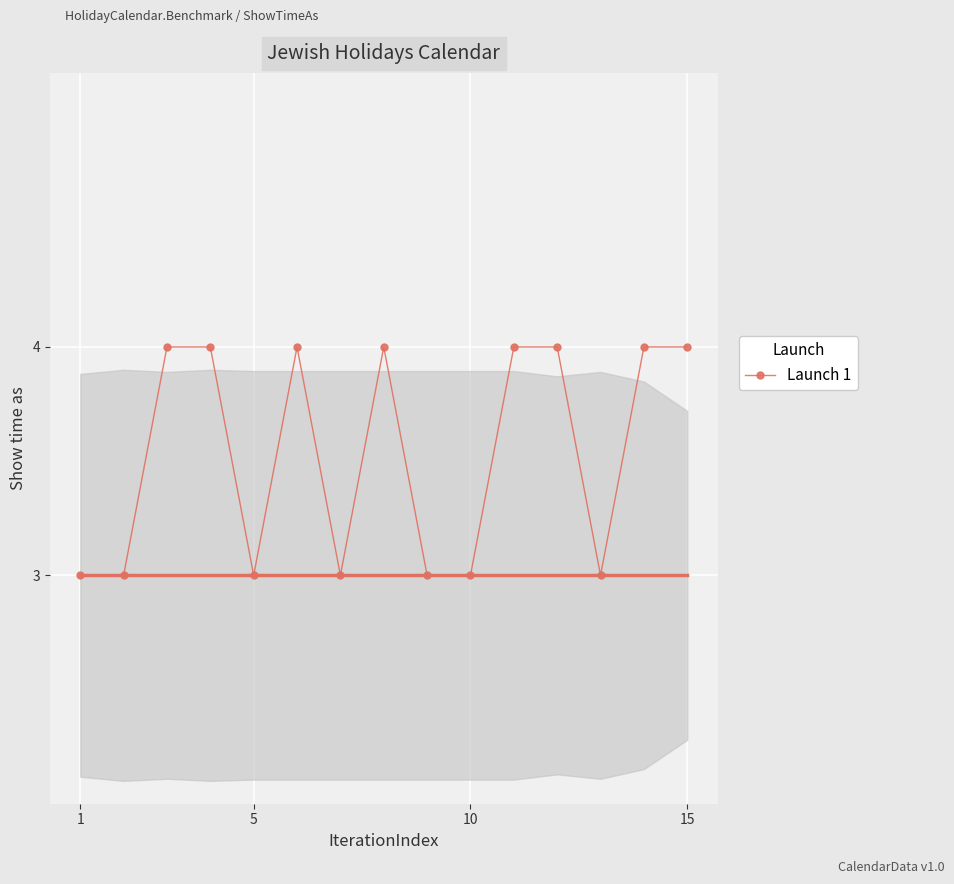

True or false: the data has more than 0 interior local peaks.

True